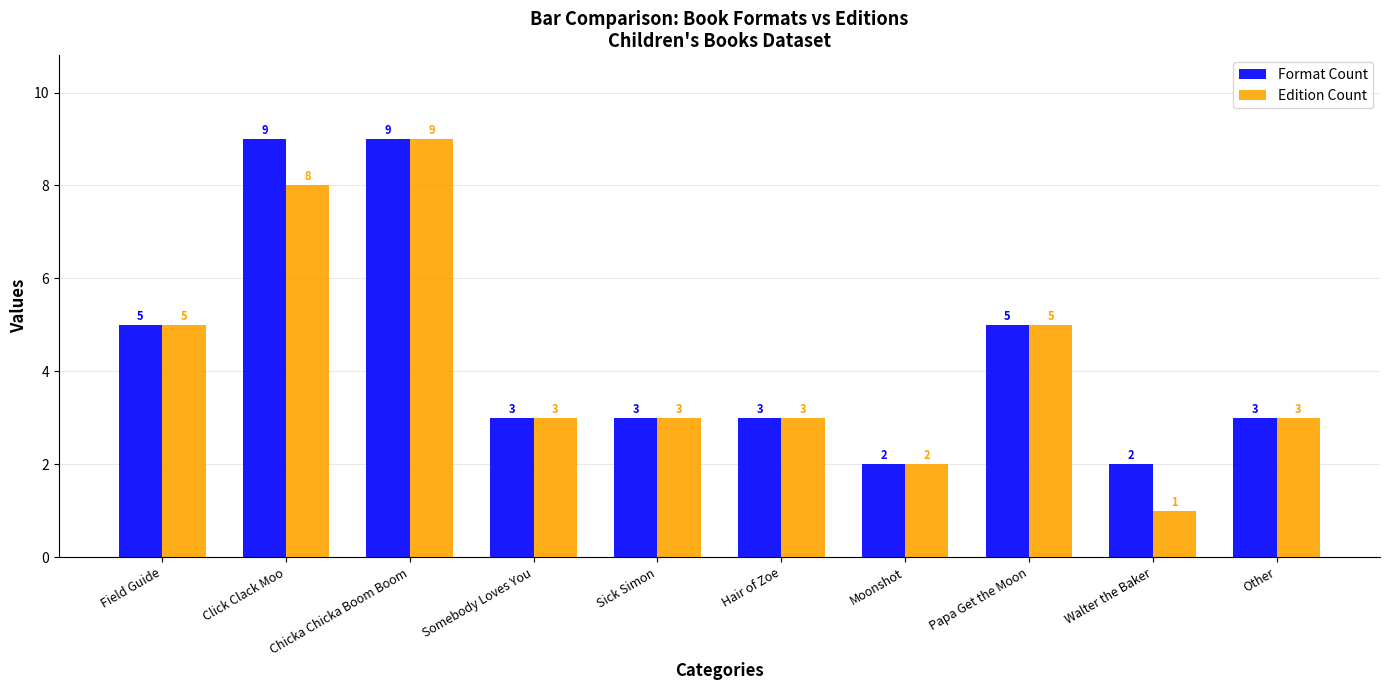

Is the value of Edition Count at Walter the Baker greater than the value of Format Count at Click Clack Moo?

No